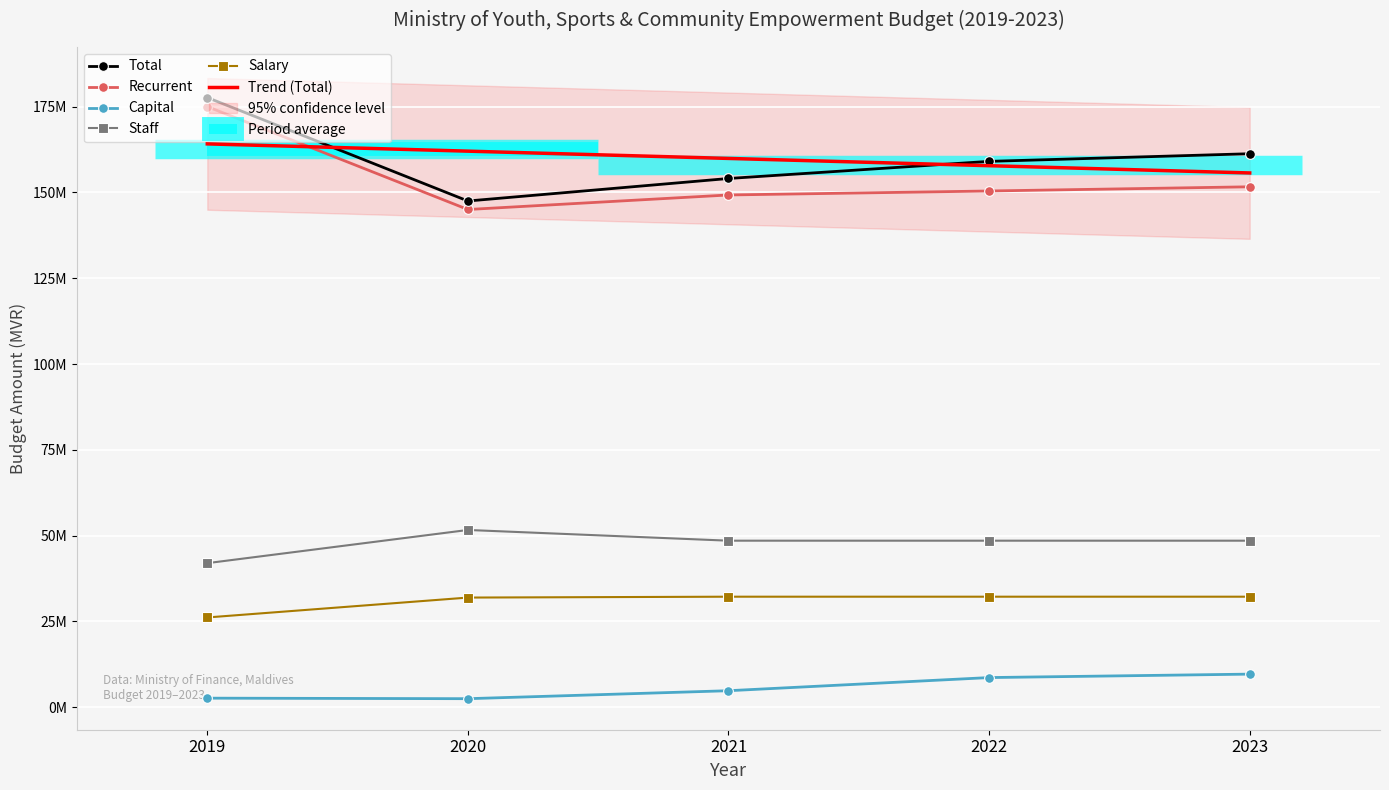

What is the difference between the maximum and minimum values in the Salary series?

6048373.0